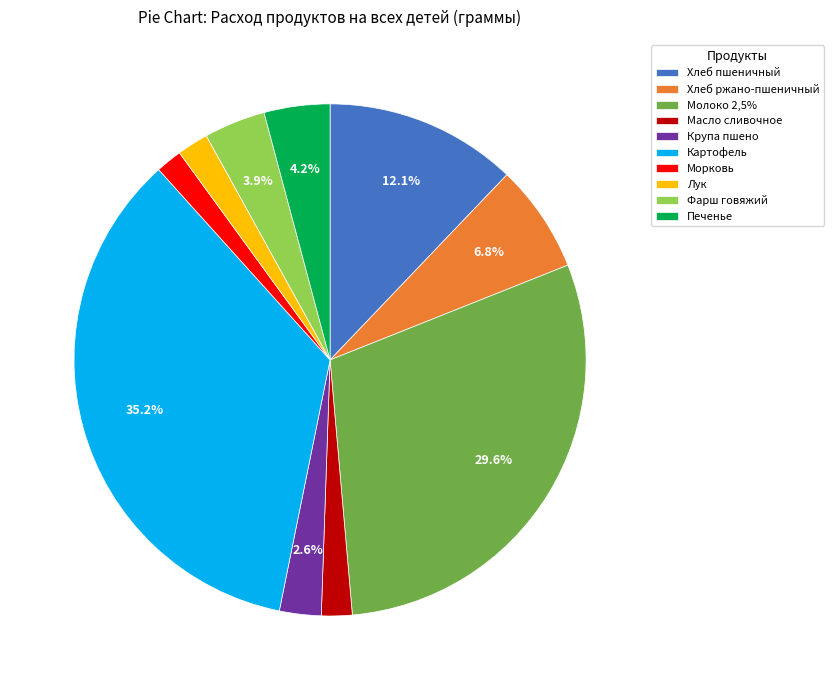

What portion of the pie excludes Молоко 2,5%?

70.4%